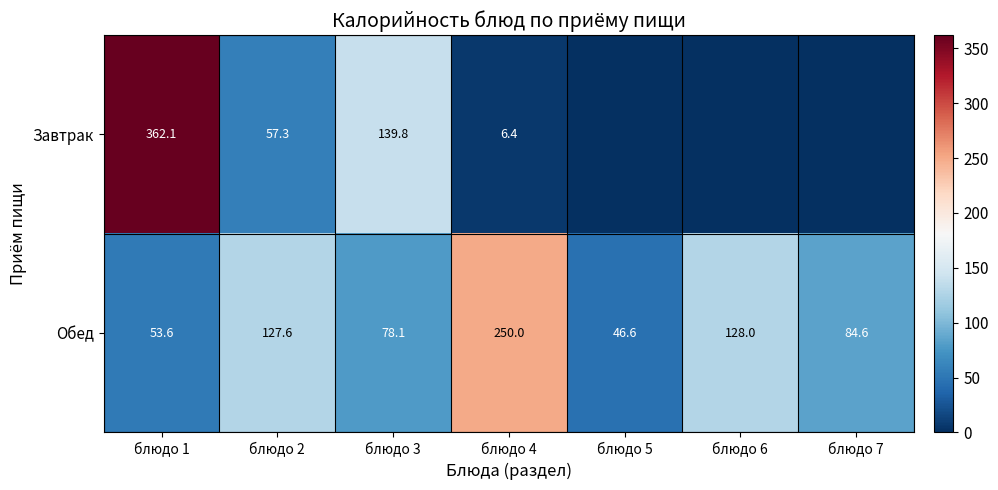

Is the value of Завтрак at блюдо 2 greater than the value of Обед at блюдо 6?

No